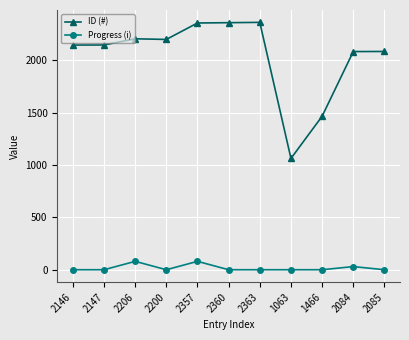

Rank the series by their average value, from highest to lowest.

ID (#), Progress (i)